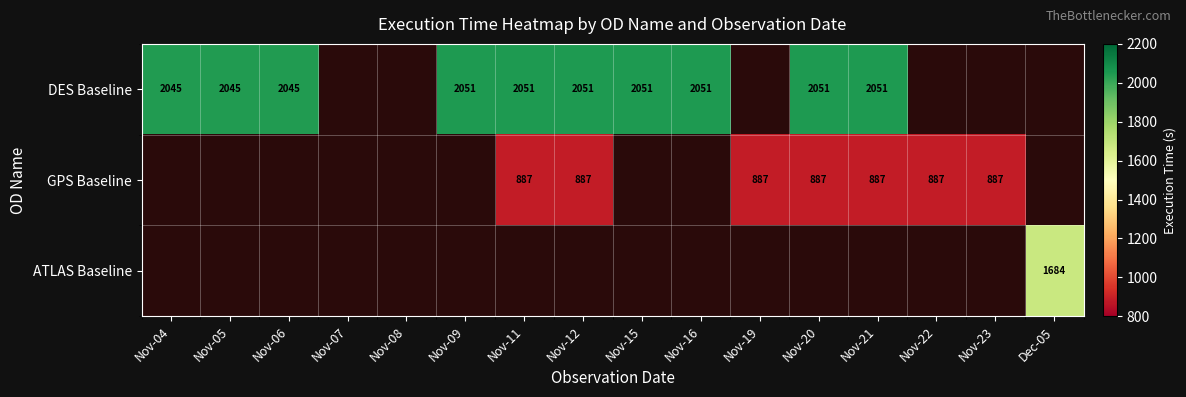

True or false: DES Baseline has a value of 3608 at Nov-20.

False